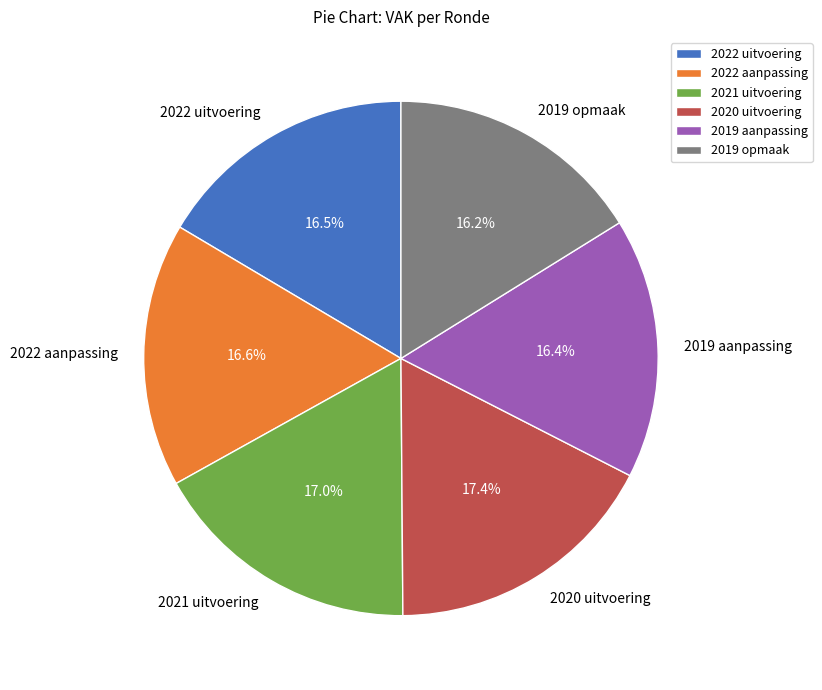

Count the number of slices in the pie.

6